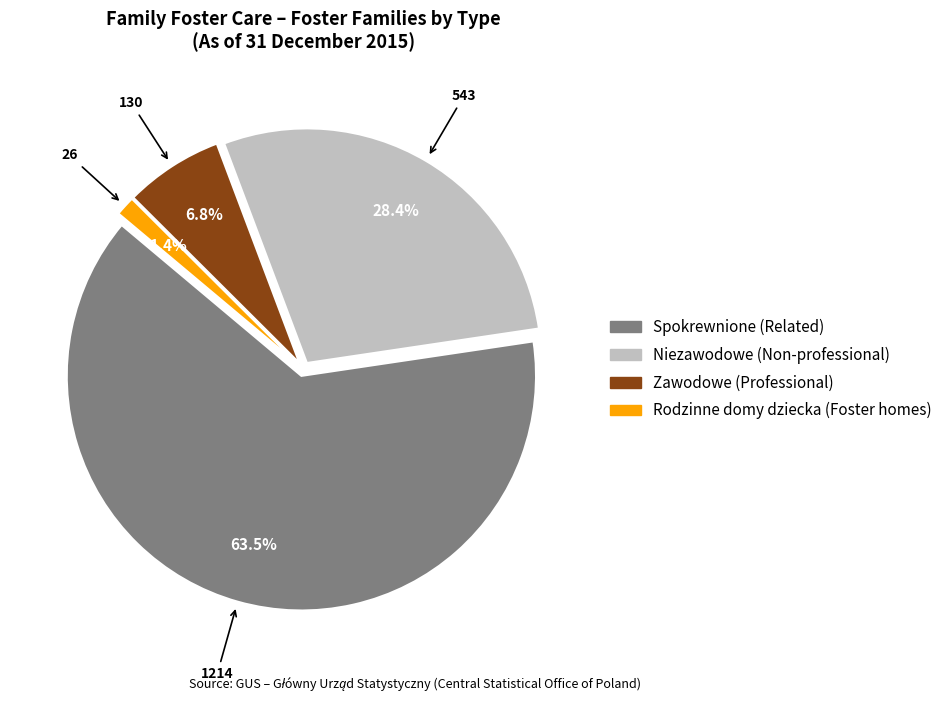

How many slices are in this pie chart?

4